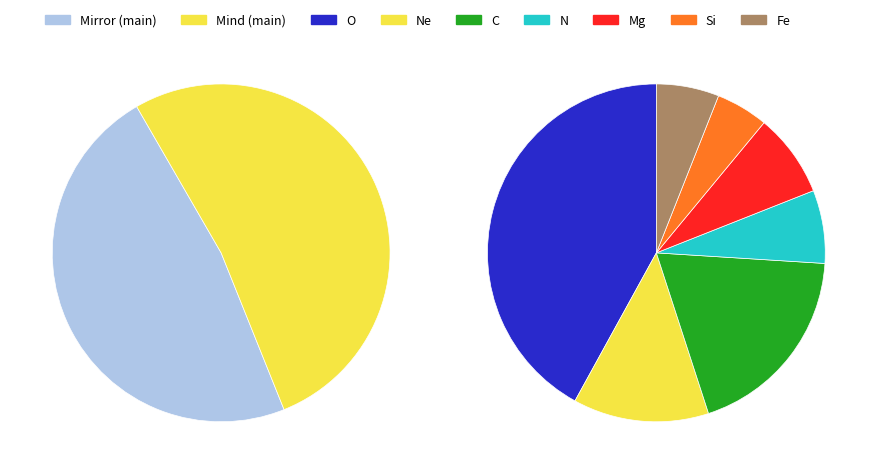

Approximately how many times larger is the value at Mind compared to Mirror?

1.1